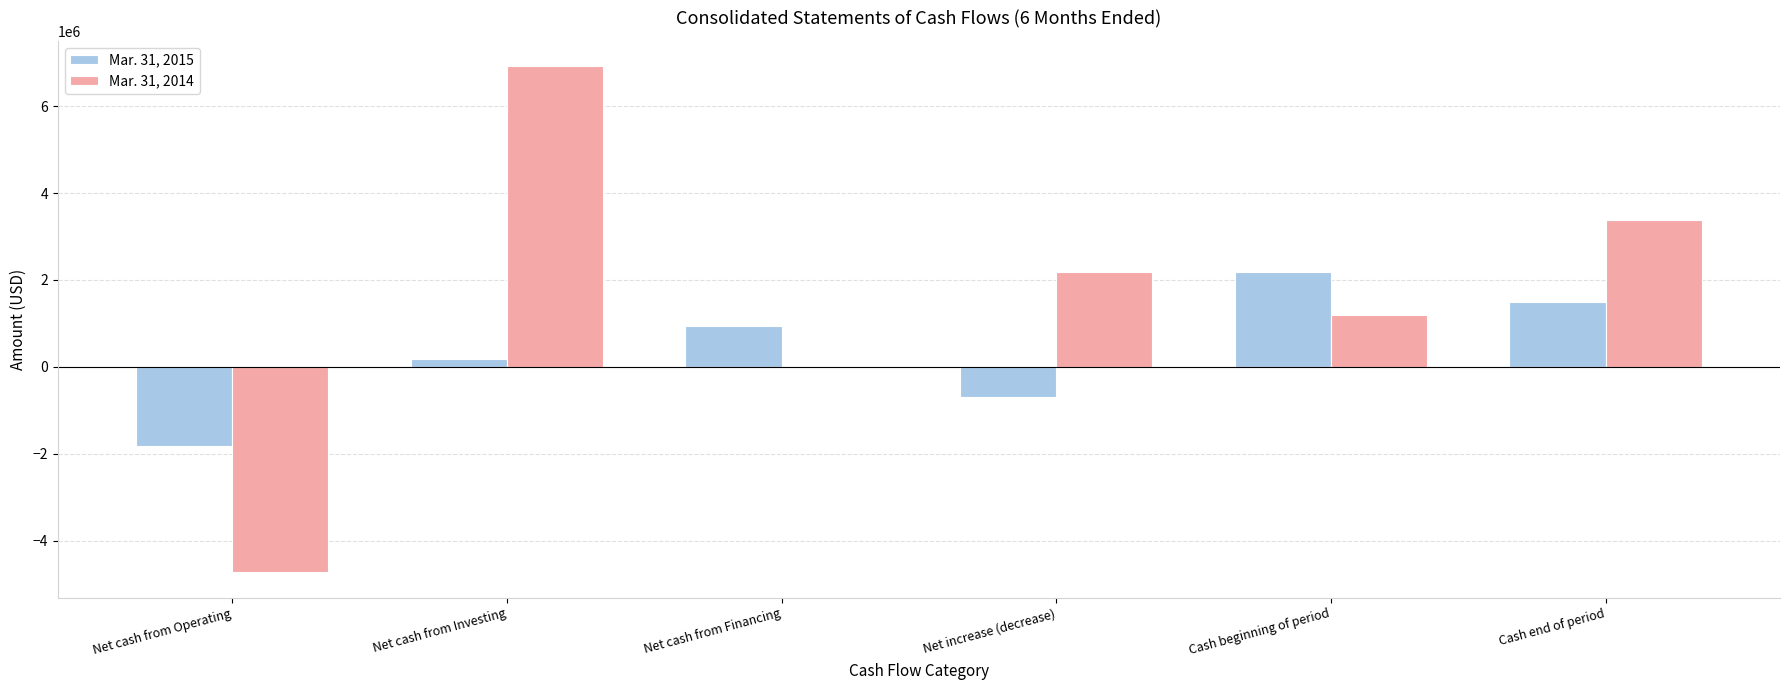

What are all the series names shown in the legend?

Mar. 31, 2015, Mar. 31, 2014